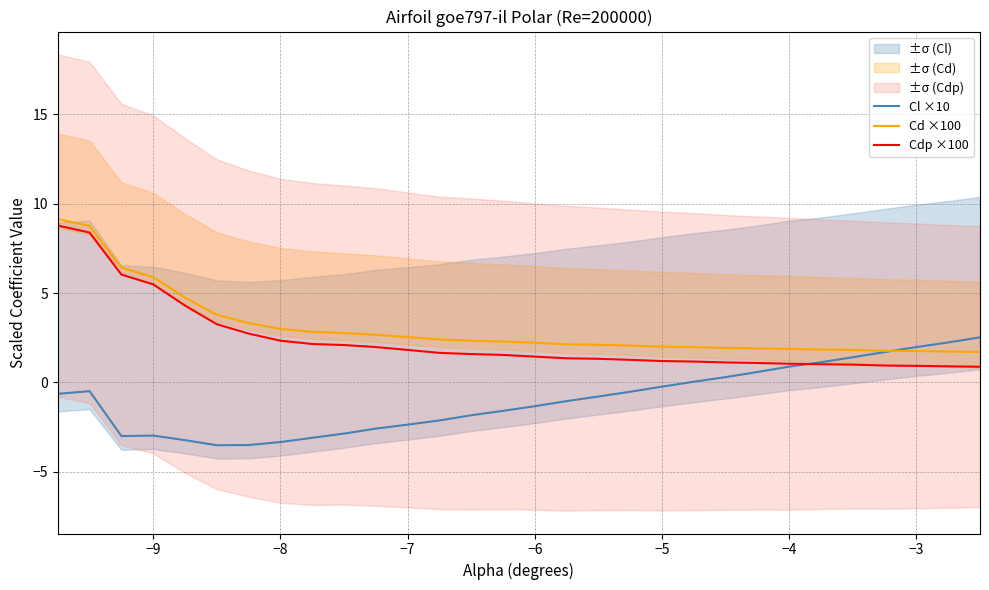

Does the chart display data point markers on the line(s)?

No